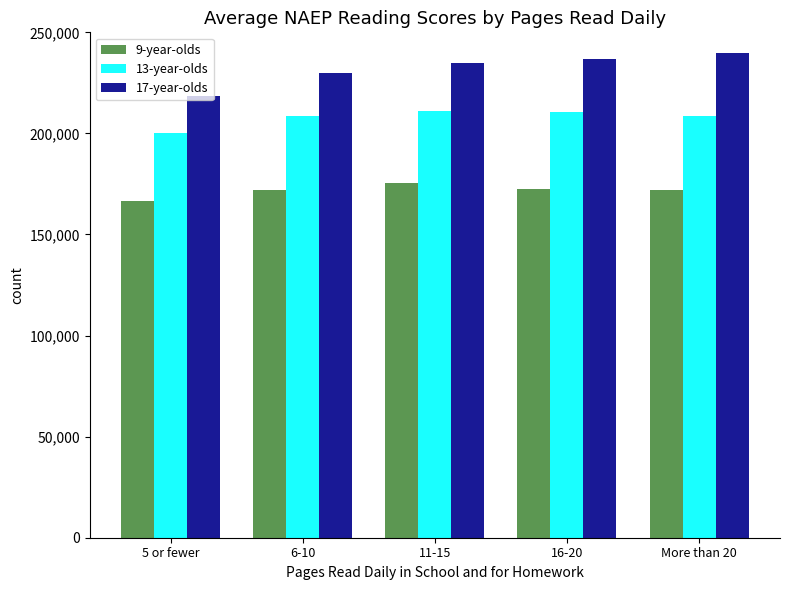

What is the greatest value displayed?

239664.0